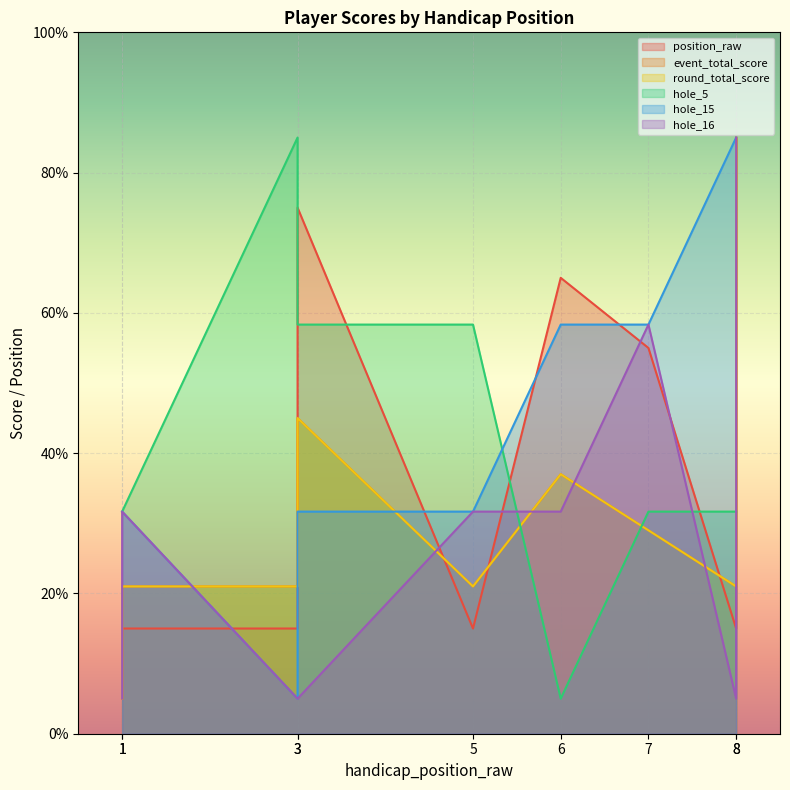

True or false: event_total_score has a value of 28.7 at 5.

False